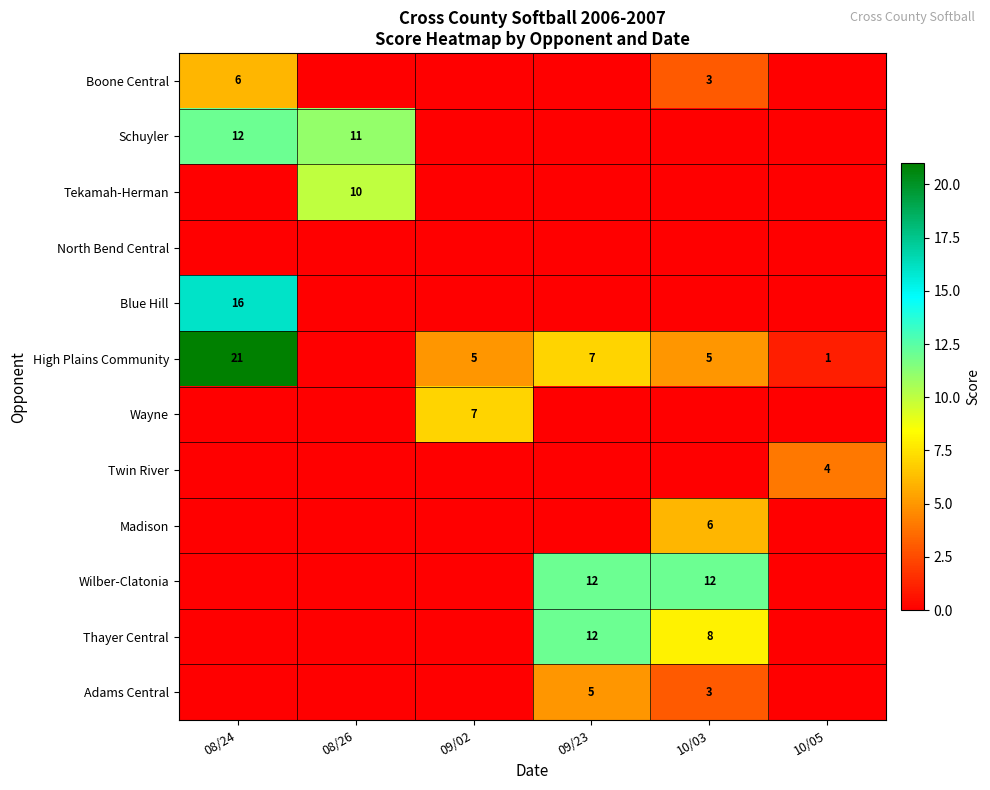

Is it true that Adams Central equals 2 at 10/03?

False